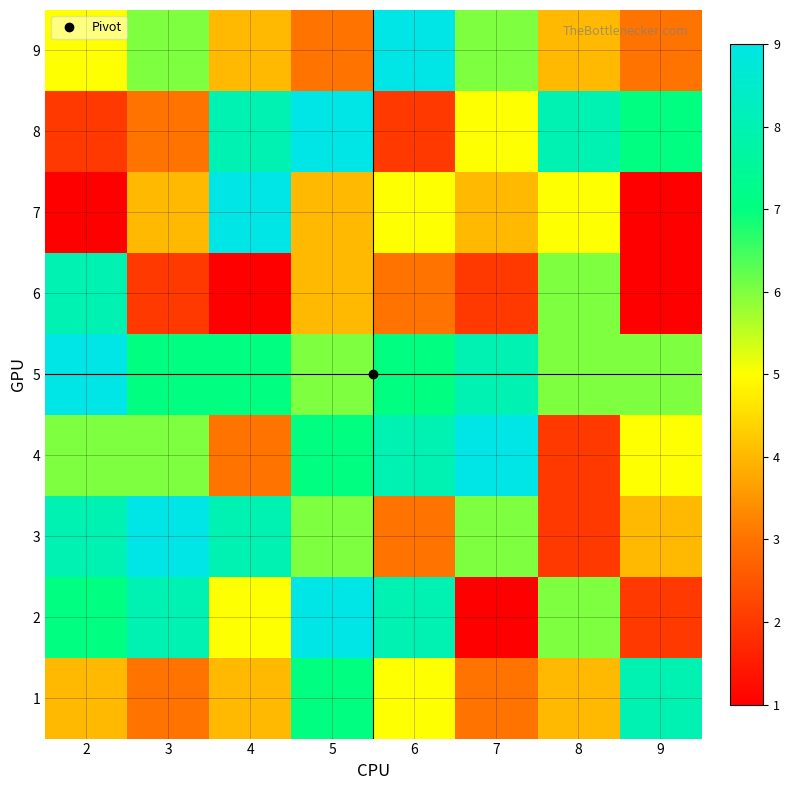

At which category is the sum across all series the highest?

5